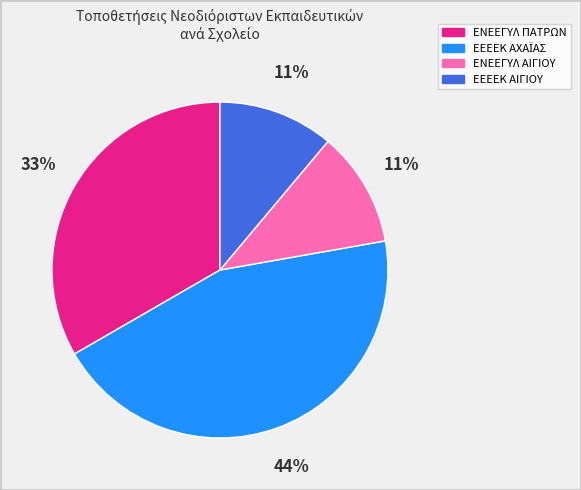

Is it true that ΕΝΕΕΓΥΛ ΠΑΤΡΩΝ is 33% of the pie?

True